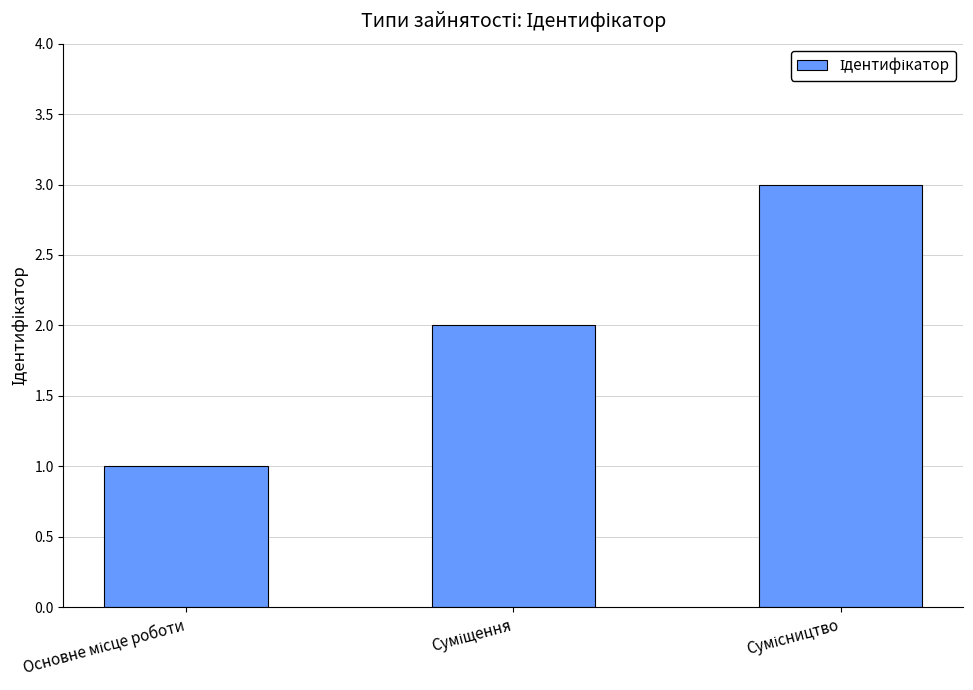

Reading left to right, what are all the values shown in this chart?

1	2	3